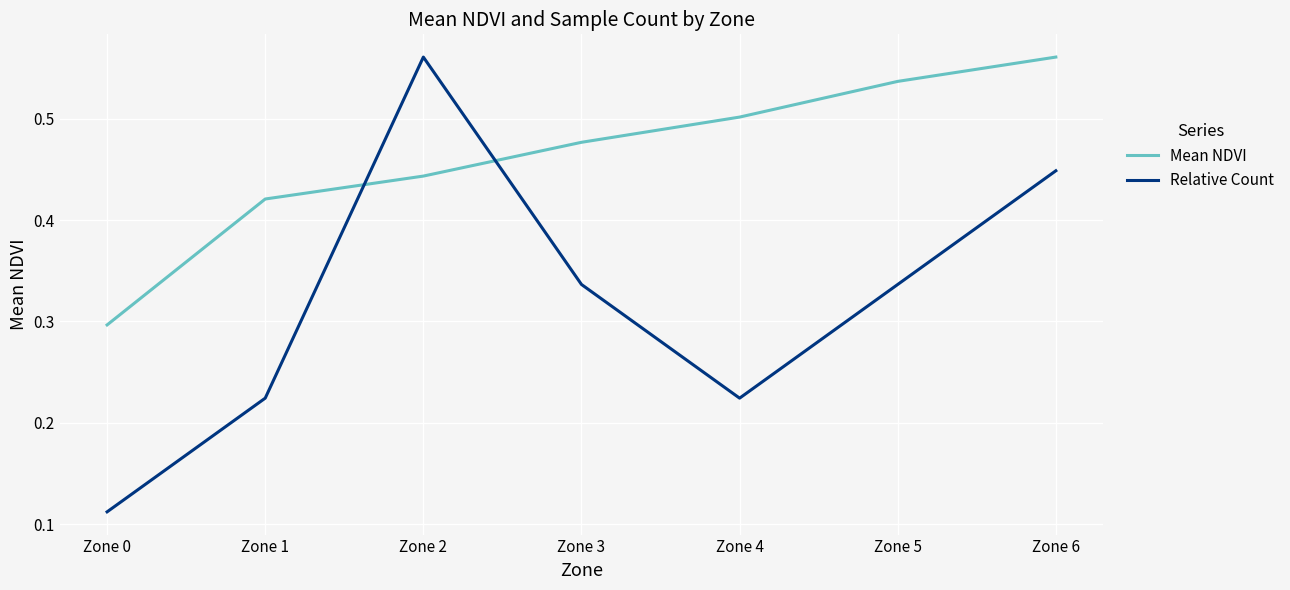

Count the number of data series in this chart.

2